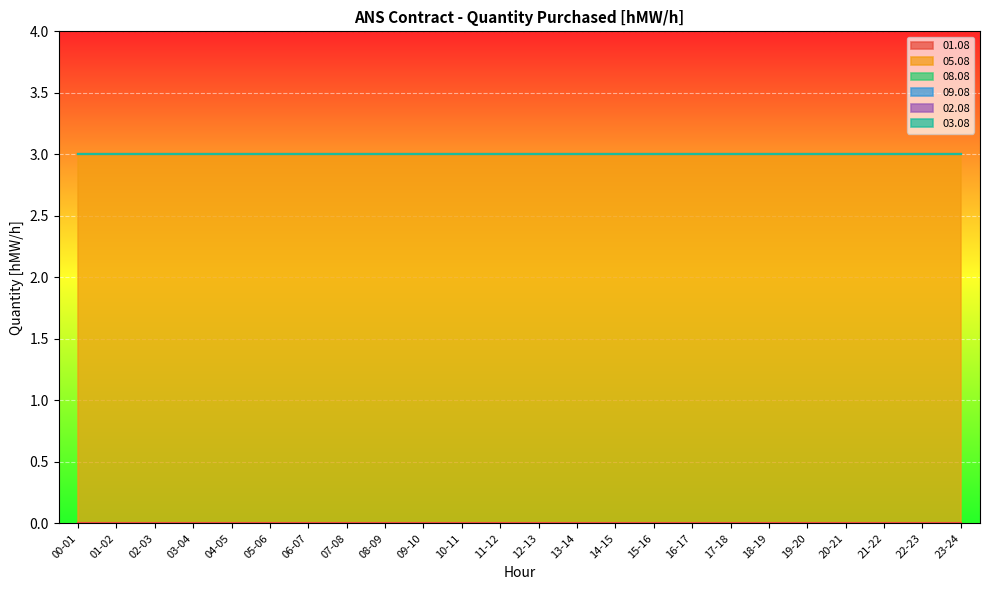

Reading left to right, transcribe all the data shown in this chart.

01.08: 0	0	0	0	0	0	0	0	0	0	0	0	0	0	0	0	0	0	0	0	0	0	0	0
05.08: 3	3	3	3	3	3	3	3	3	3	3	3	3	3	3	3	3	3	3	3	3	3	3	3
08.08: 0	0	0	0	0	0	0	0	0	0	0	0	0	0	0	0	0	0	0	0	0	0	0	0
09.08: 0	0	0	0	0	0	0	0	0	0	0	0	0	0	0	0	0	0	0	0	0	0	0	0
02.08: 0	0	0	0	0	0	0	0	0	0	0	0	0	0	0	0	0	0	0	0	0	0	0	0
03.08: 0	0	0	0	0	0	0	0	0	0	0	0	0	0	0	0	0	0	0	0	0	0	0	0